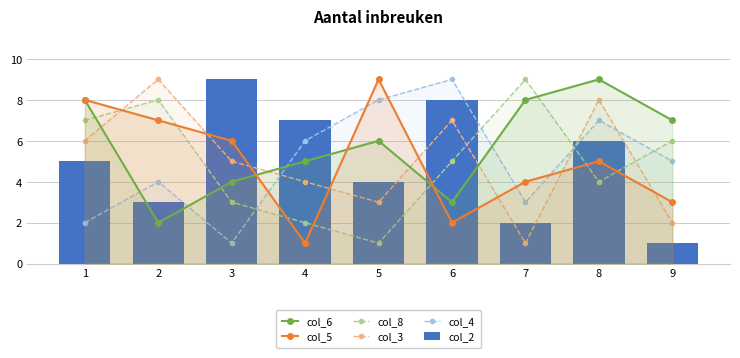

How many distinct data groups are displayed?

6